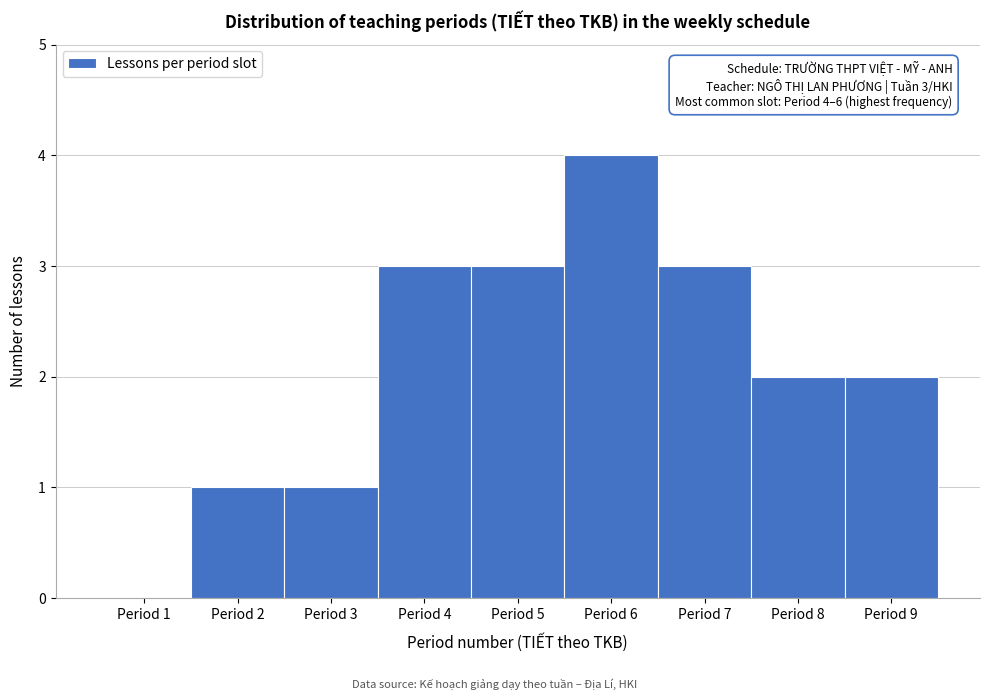

Which range on the x-axis has the tallest bar?

5.5 to 6.5